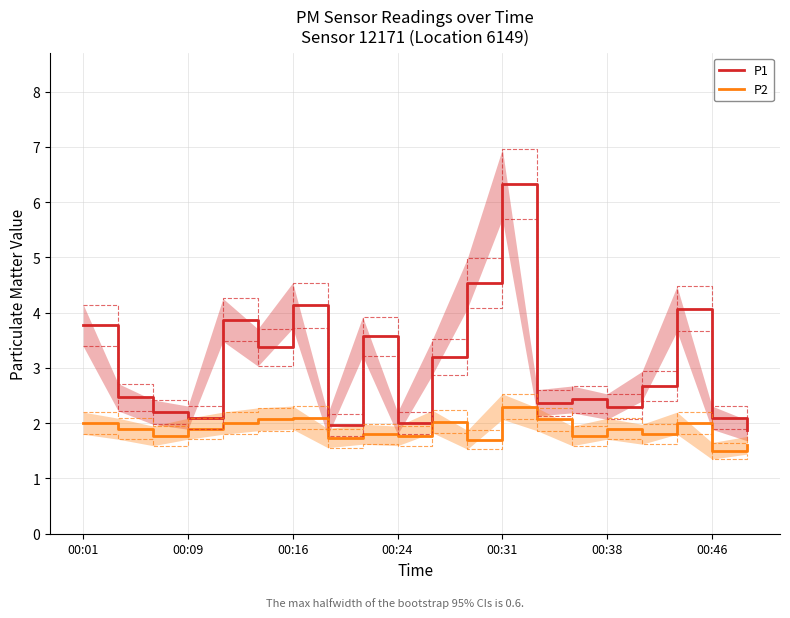

Which series has the largest total across all categories?

P1